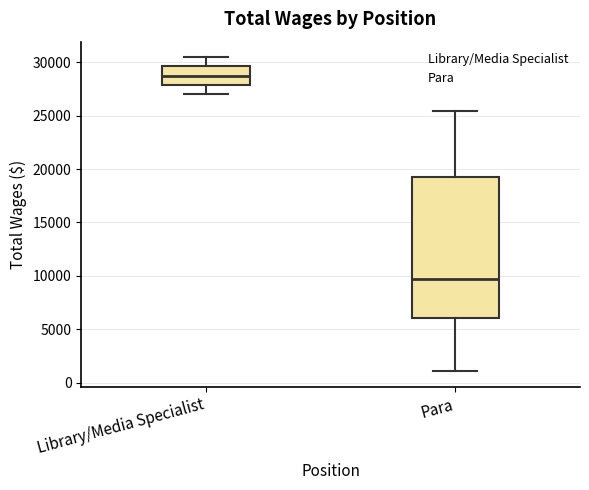

Which box is the tallest, from its lower edge to its upper edge?

Para